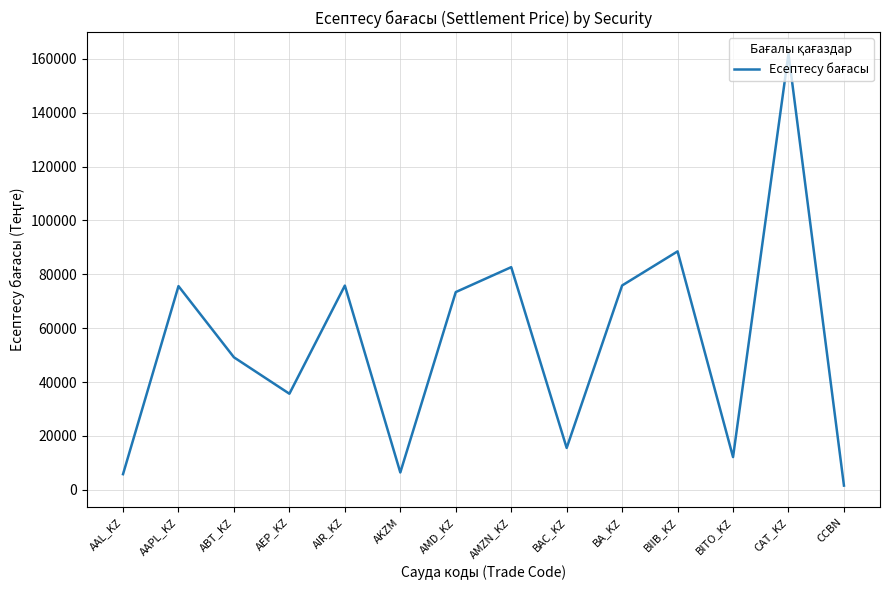

What is the difference between the values at ABT_KZ and BITO_KZ?

37022.5